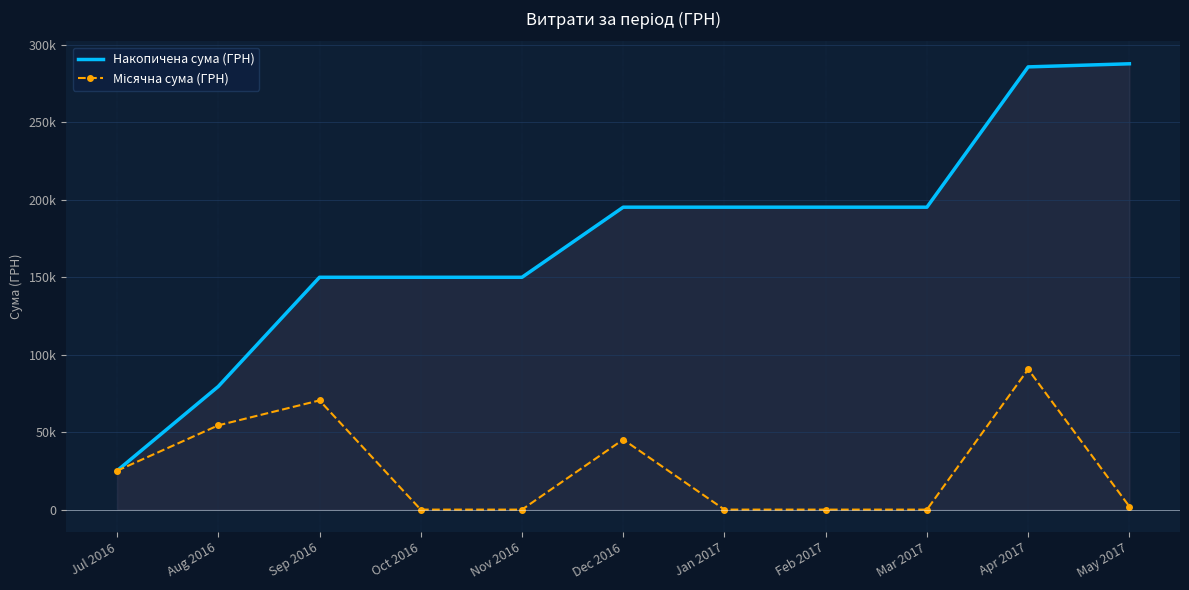

How many data points does each series have?

11